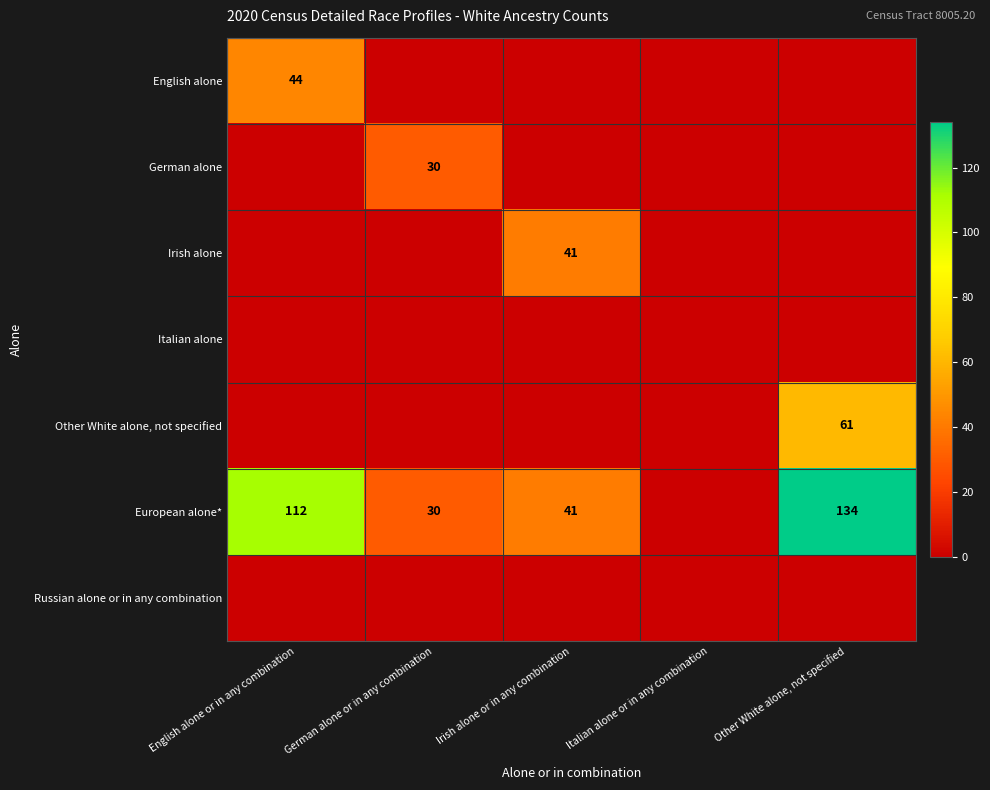

Is the value of European alone* at English alone or in any combination greater than the value of German alone at German alone or in any combination?

Yes